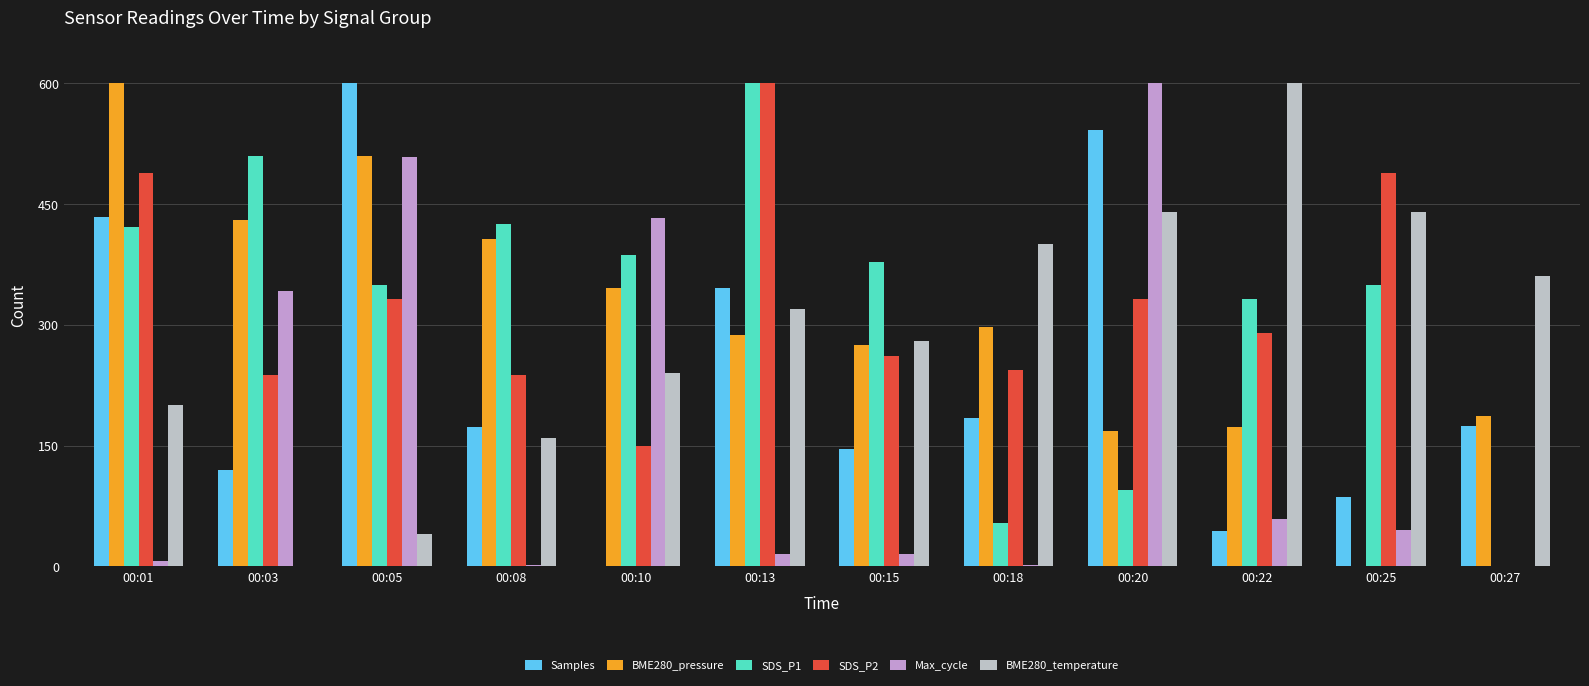

What is the highest value of the SDS_P1 series?

600.0